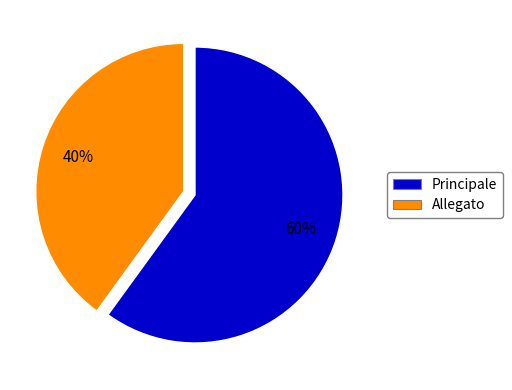

To the nearest percent, what is the difference between the Allegato and Principale slice percentages?

20%